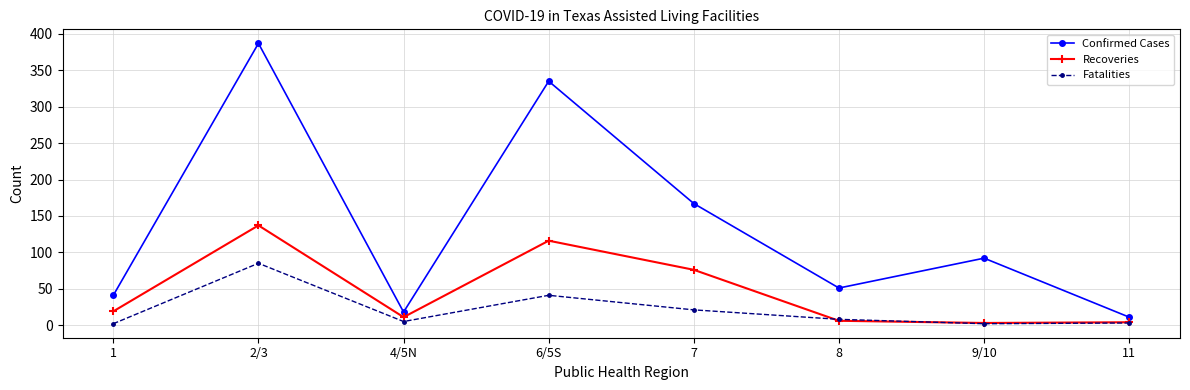

At which category does Confirmed Cases reach its first local peak?

2/3